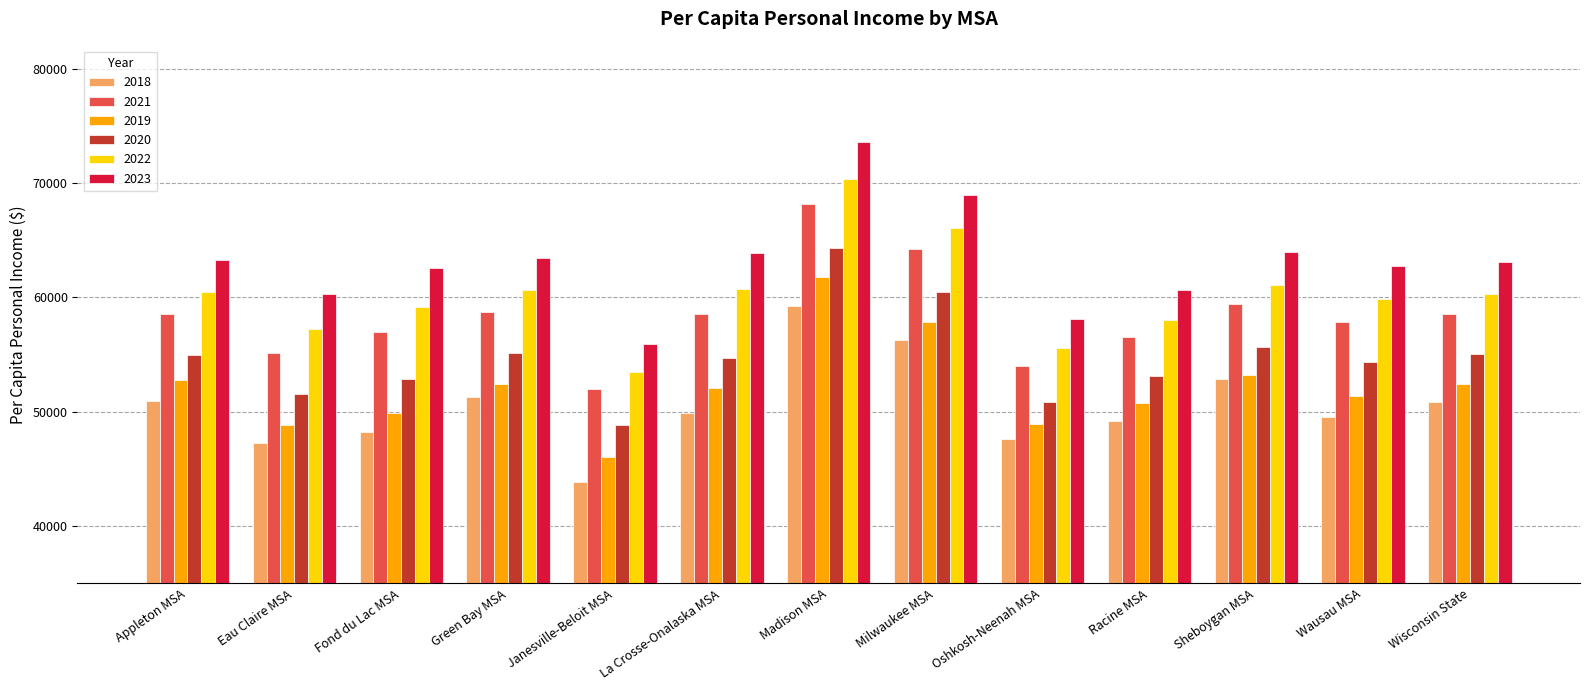

What is the difference between the maximum and minimum values in the 2018 series?

15398